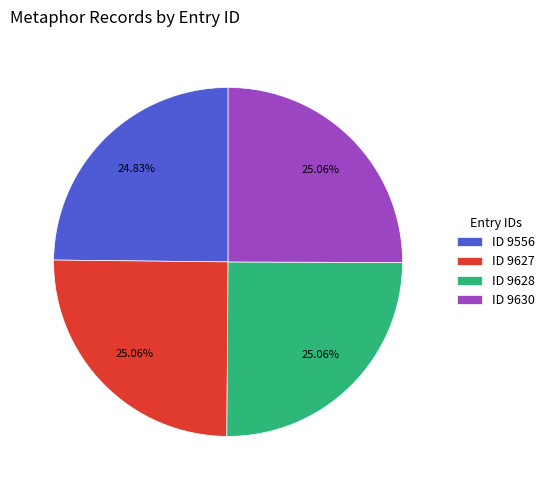

Is the sum of ID 9627 and ID 9628 greater than half?

Yes